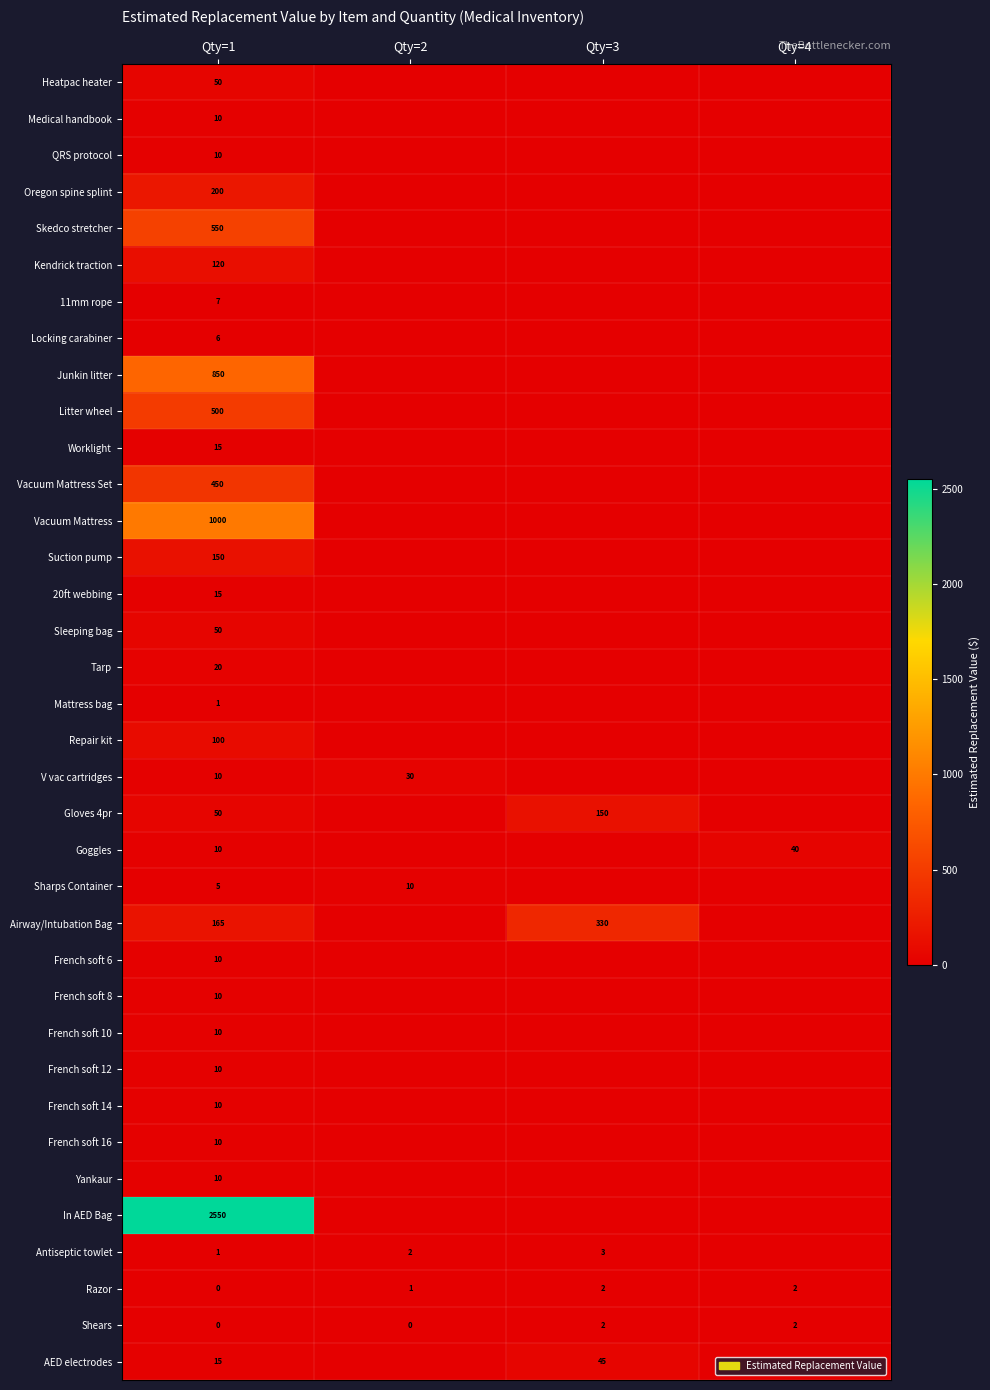

The Suction pump series shows 150 at Qty=1. True or false?

True